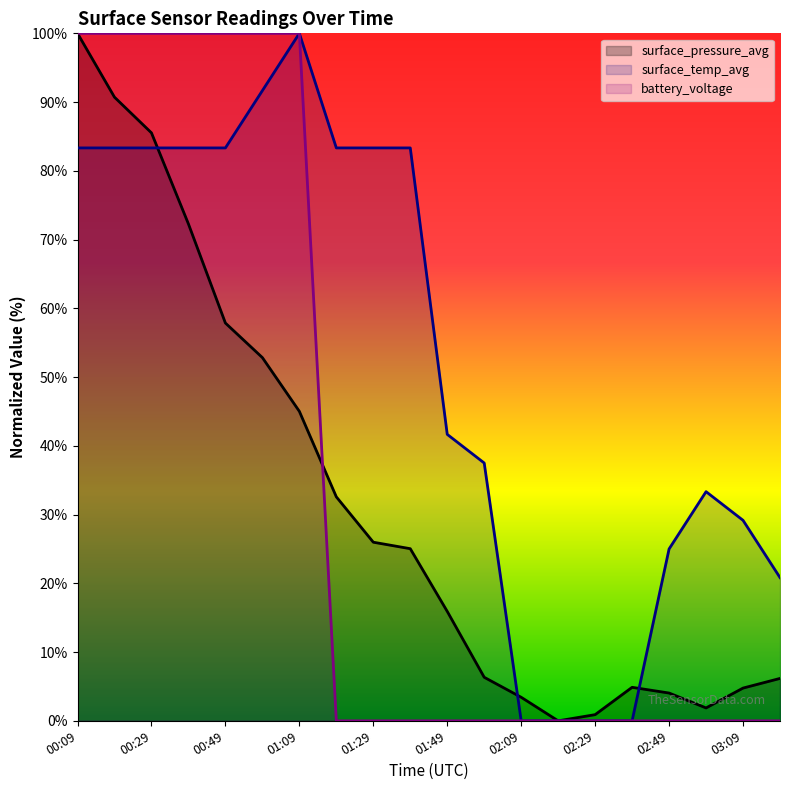

What are all the series names shown in the legend?

surface_pressure_avg, surface_temp_avg, battery_voltage